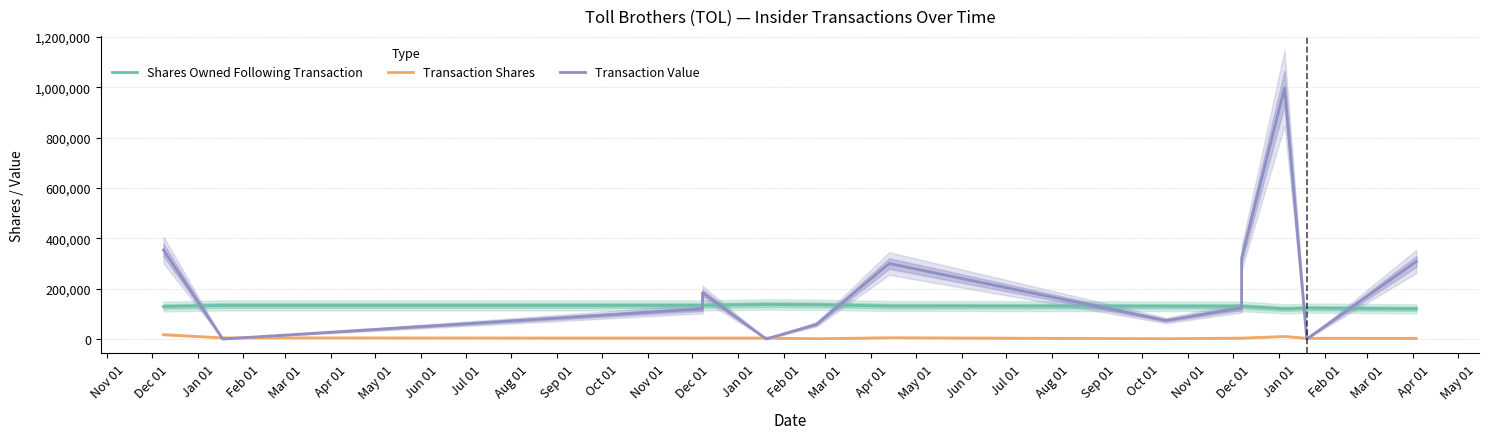

Rank the series by their maximum value, from lowest to highest.

Transaction Shares, Shares Owned Following Transaction, Transaction Value